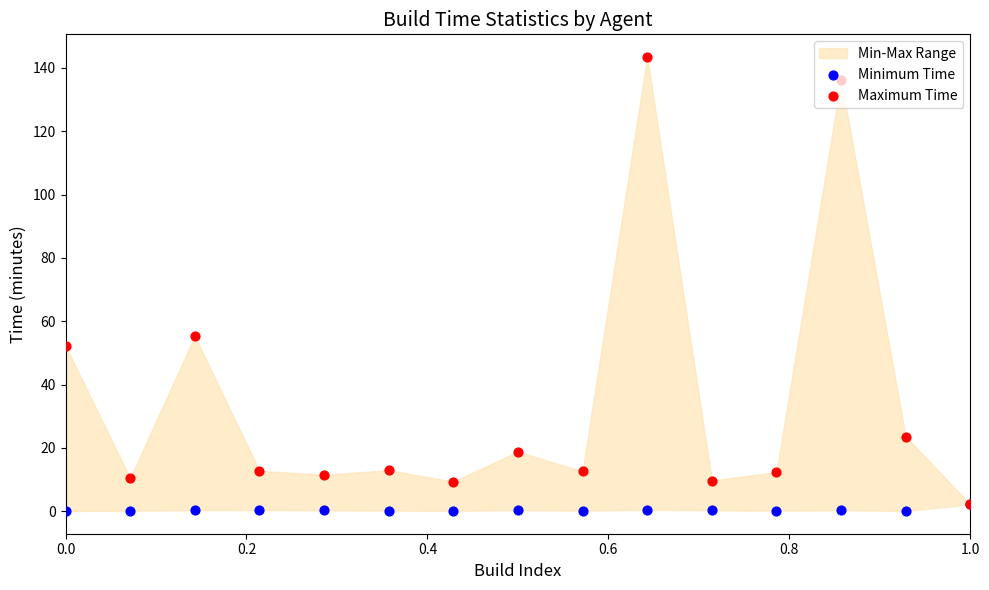

Is the value of Minimum Time at 0.2 greater than the value of Maximum Time at 9?

No